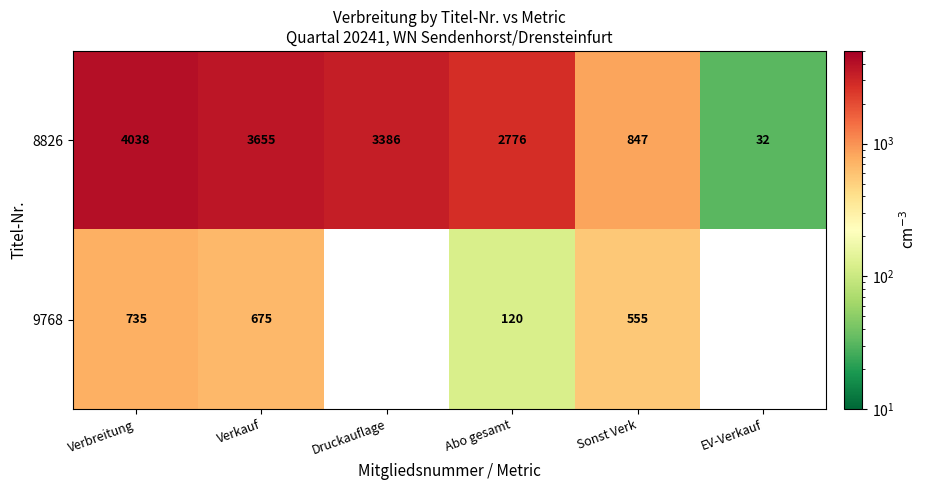

What is the spread (max minus min) of values at Abo gesamt?

2656